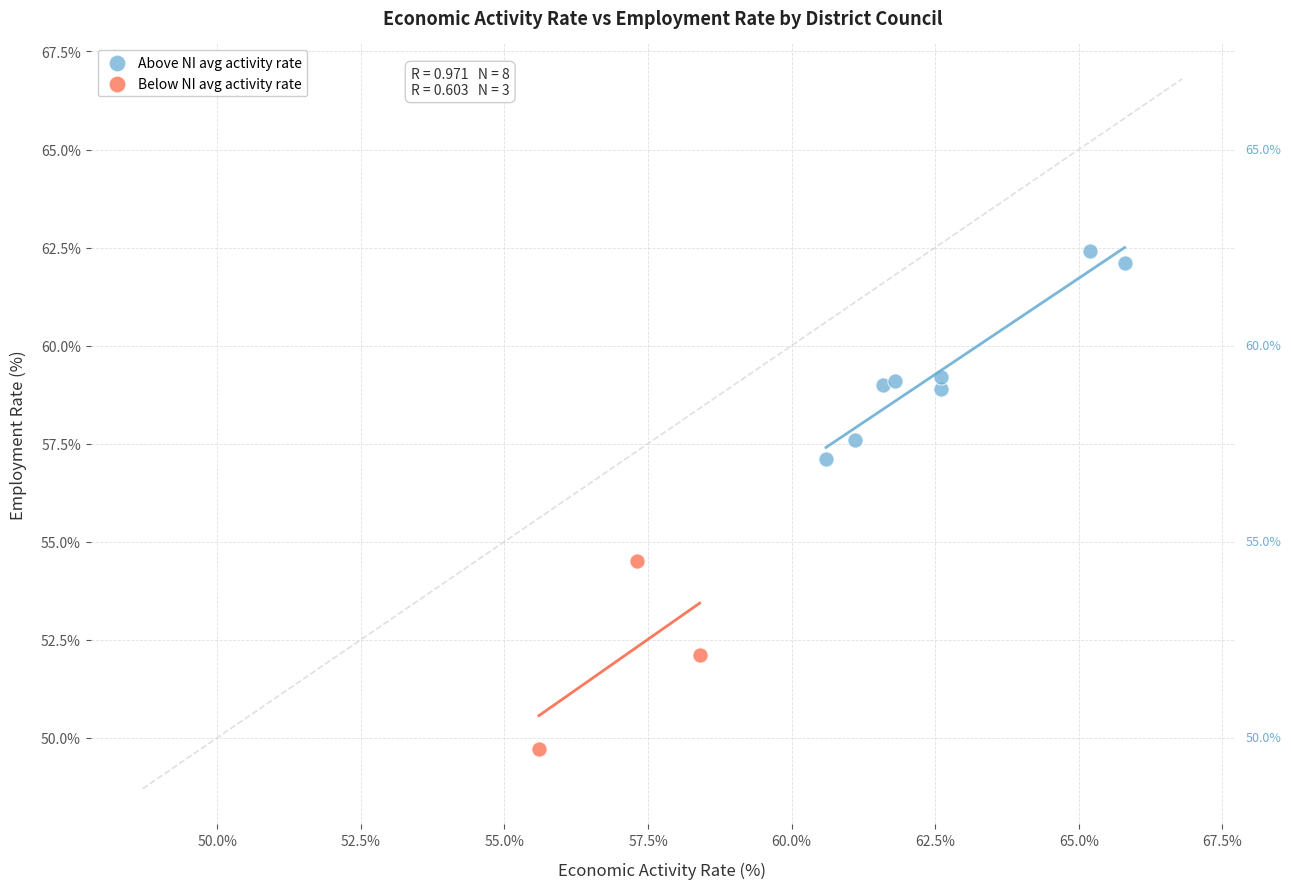

What are all the series names shown in the legend?

Above NI avg activity rate, Below NI avg activity rate